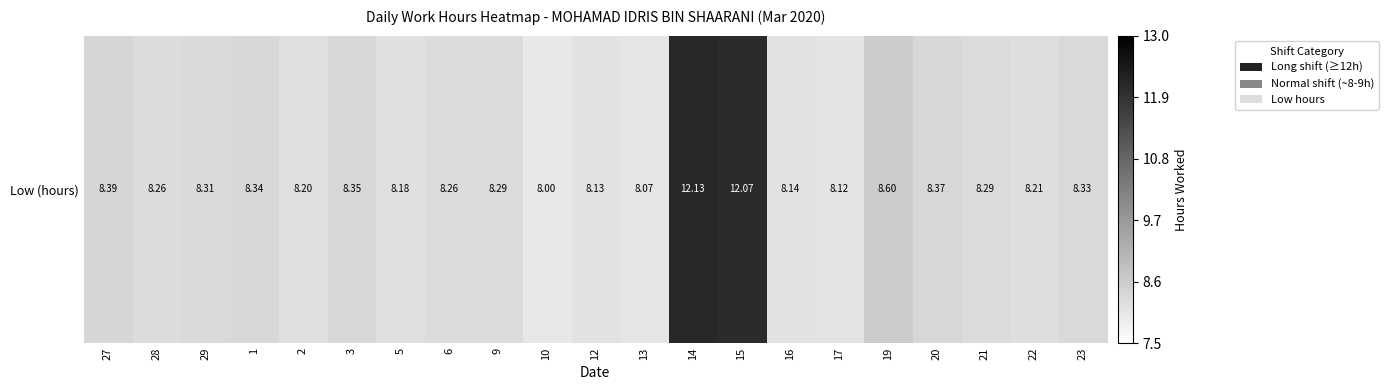

What is the maximum value shown in the chart?

12.1